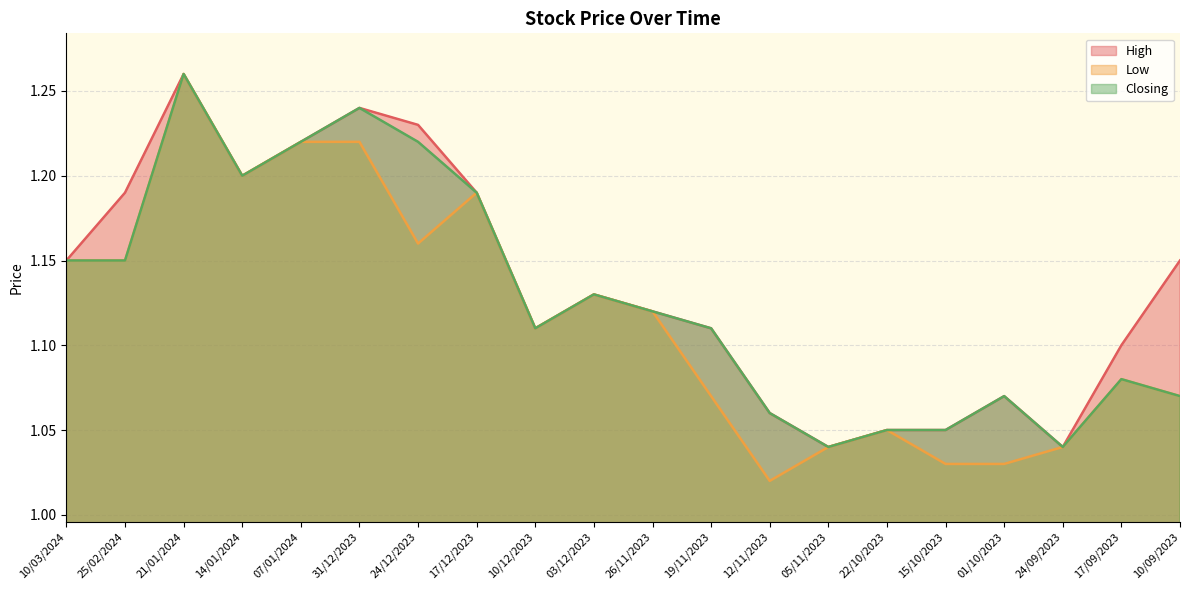

Reading left to right, what are all the values shown in this chart?

High: 1.1	1.2	1.3	1.2	1.2	1.2	1.2	1.2	1.1	1.1	1.1	1.1	1.1	1.0	1.1	1.1	1.1	1.0	1.1	1.1
Low: 1.1	1.1	1.3	1.2	1.2	1.2	1.2	1.2	1.1	1.1	1.1	1.1	1.0	1.0	1.1	1.0	1.0	1.0	1.1	1.1
Closing: 1.1	1.1	1.3	1.2	1.2	1.2	1.2	1.2	1.1	1.1	1.1	1.1	1.1	1.0	1.1	1.1	1.1	1.0	1.1	1.1